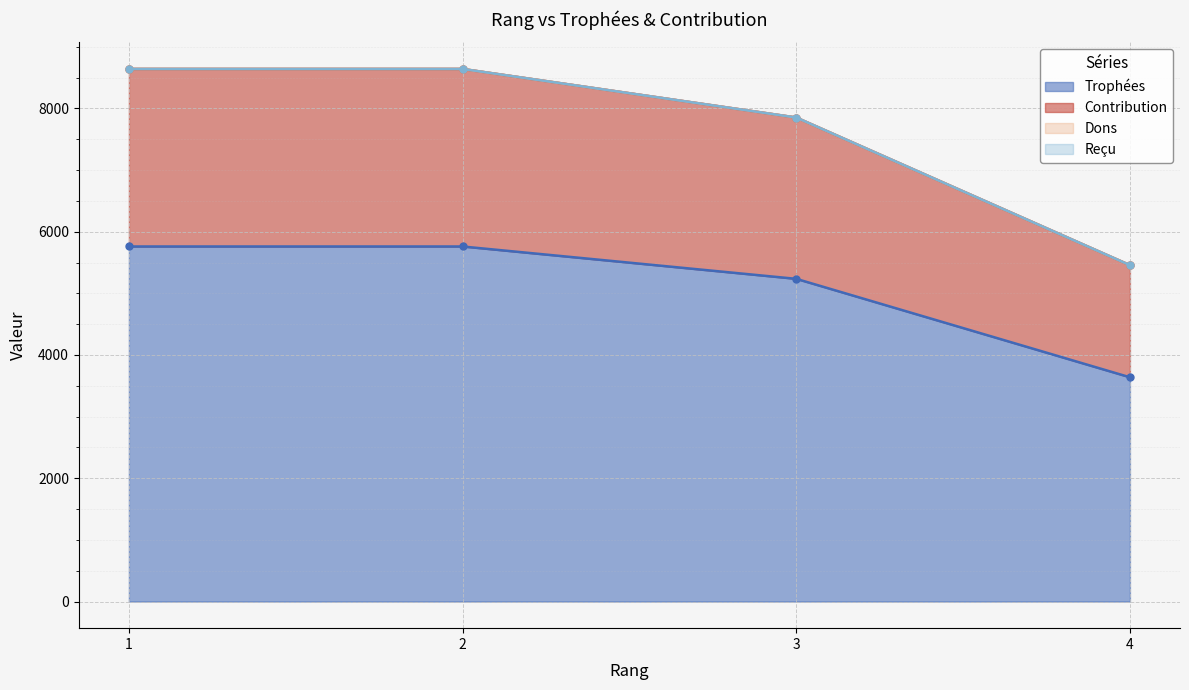

Is it true that Contribution equals 8640 at 2?

True